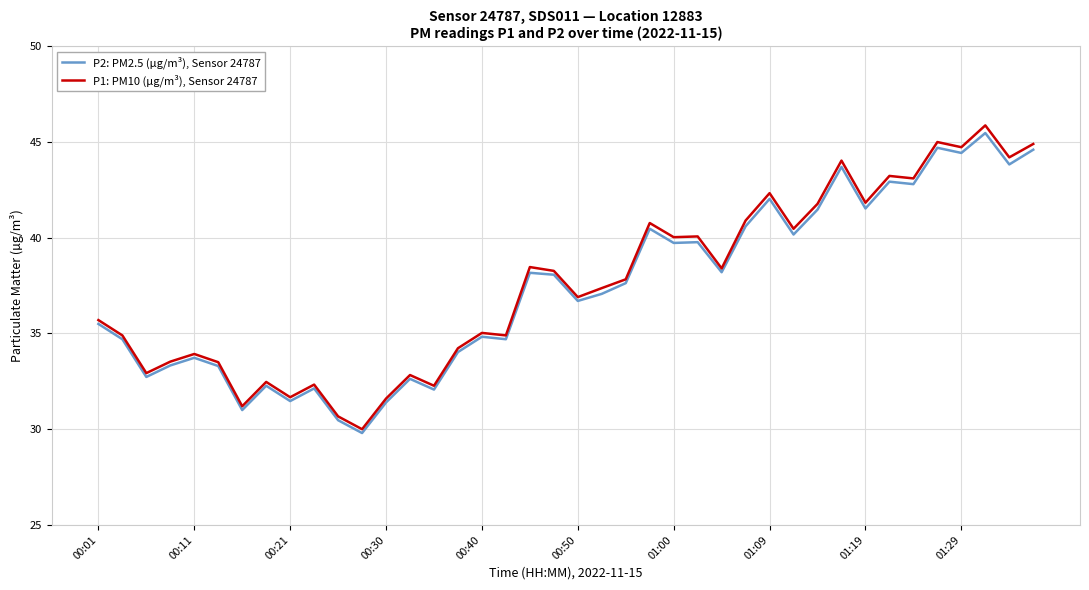

List the series in order of their overall mean, highest first.

P1: PM10 (µg/m³), Sensor 24787, P2: PM2.5 (µg/m³), Sensor 24787